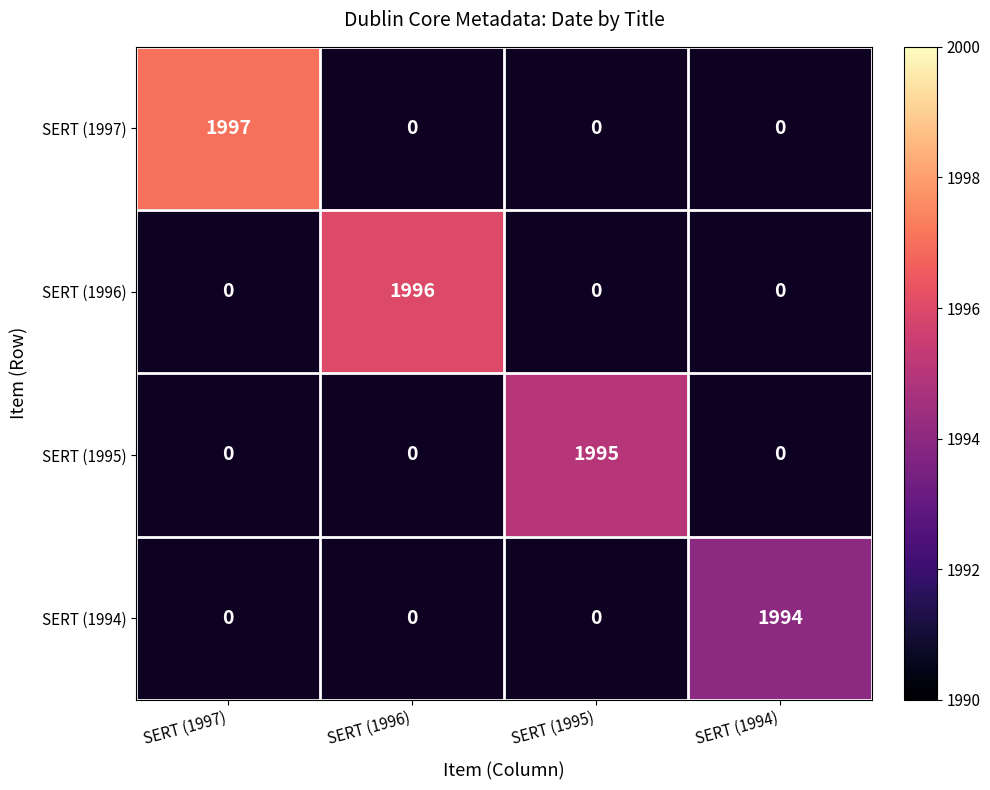

The value of SERT (1996) at SERT (1996) is 479. True or false?

False